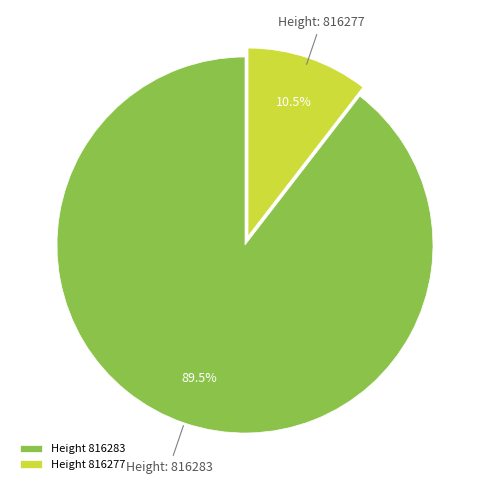

How much of the chart is everything except Height 816277?

89.5%